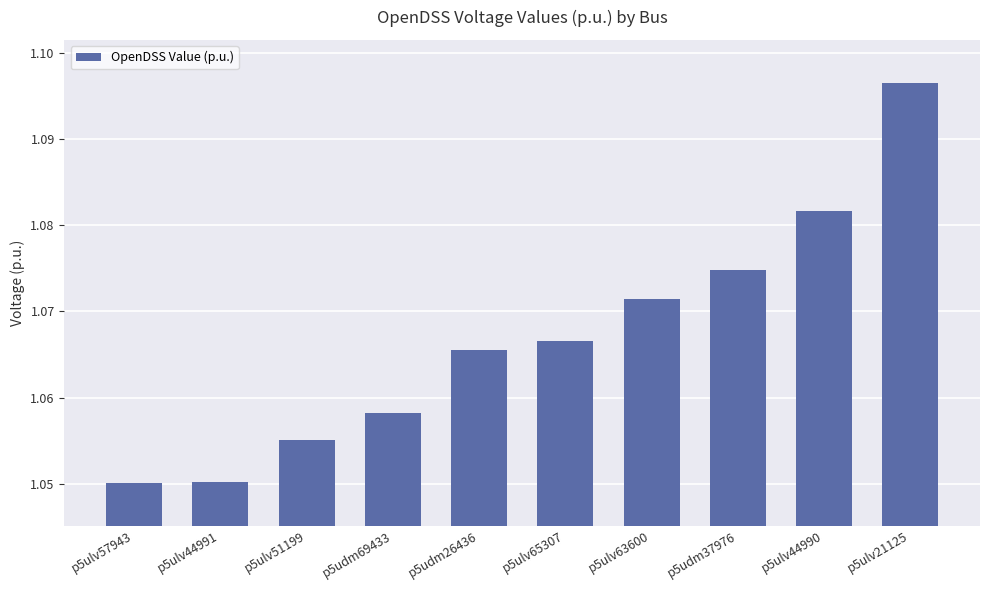

At which category does the chart reach its peak across all series?

p5ulv21125